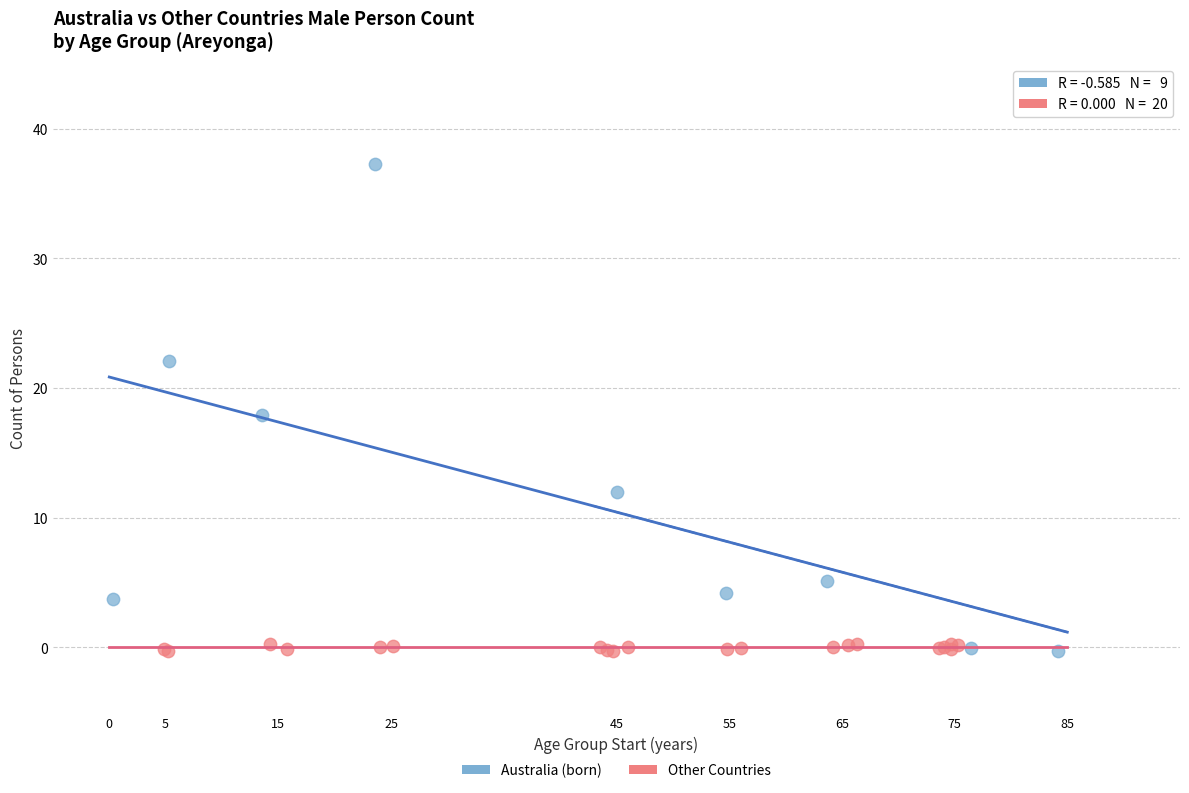

Which series reaches the maximum Y coordinate?

Australia (born)